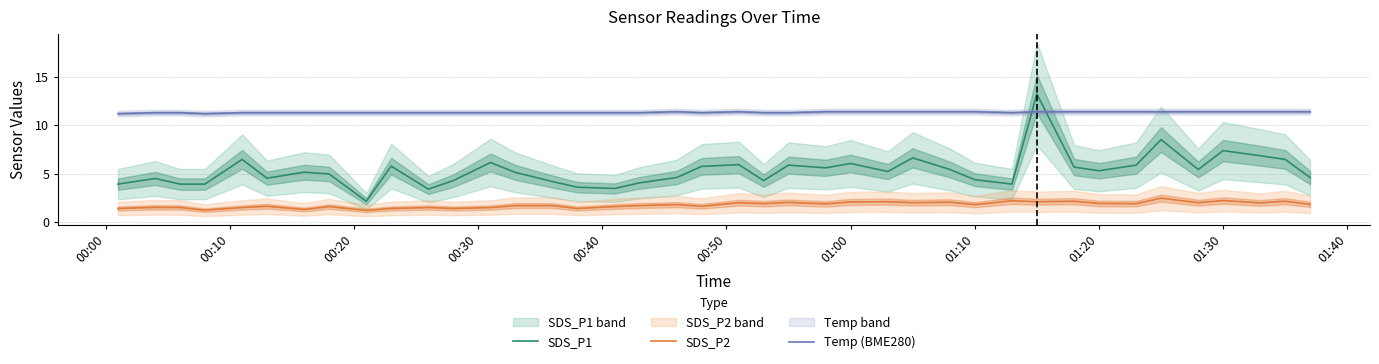

True or false: SDS_P1 and SDS_P2 cross at least once.

False